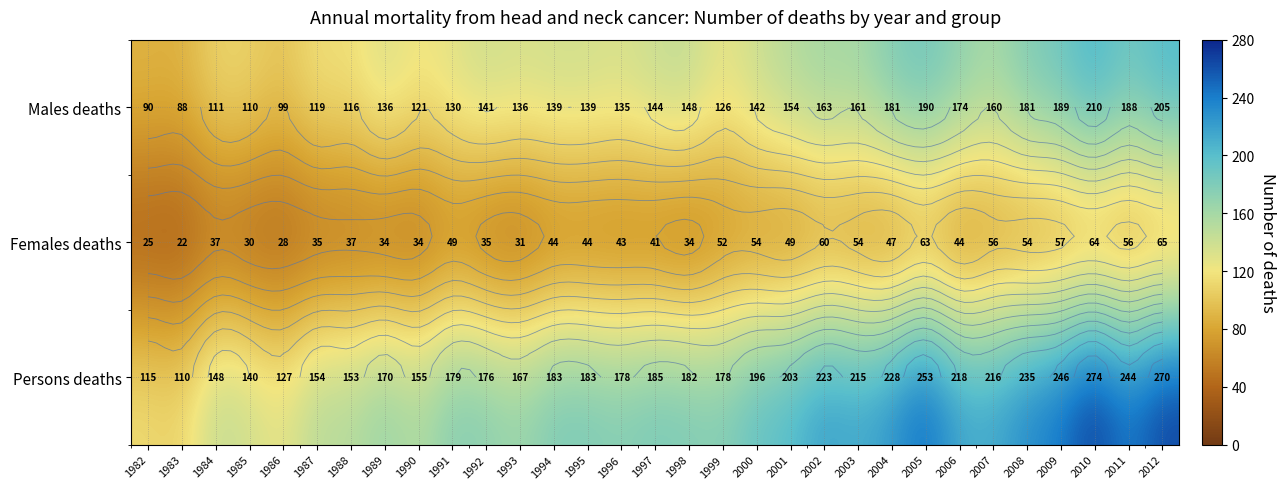

At how many categories does at least one series exceed 154?

24